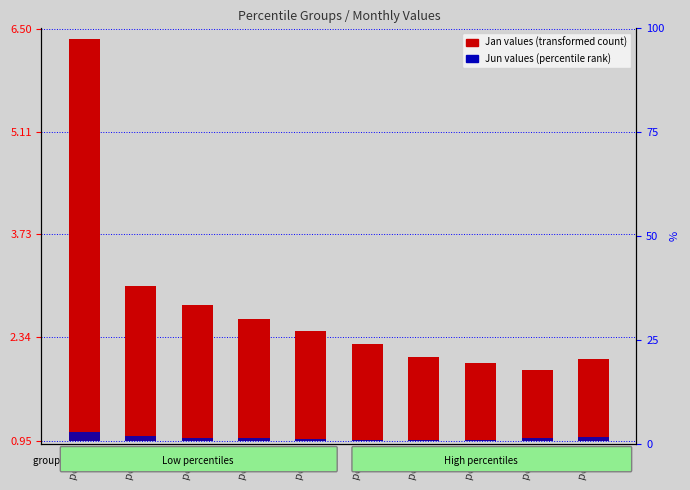

The Jun (percentile rank) series shows 0.0 at pct95. True or false?

False